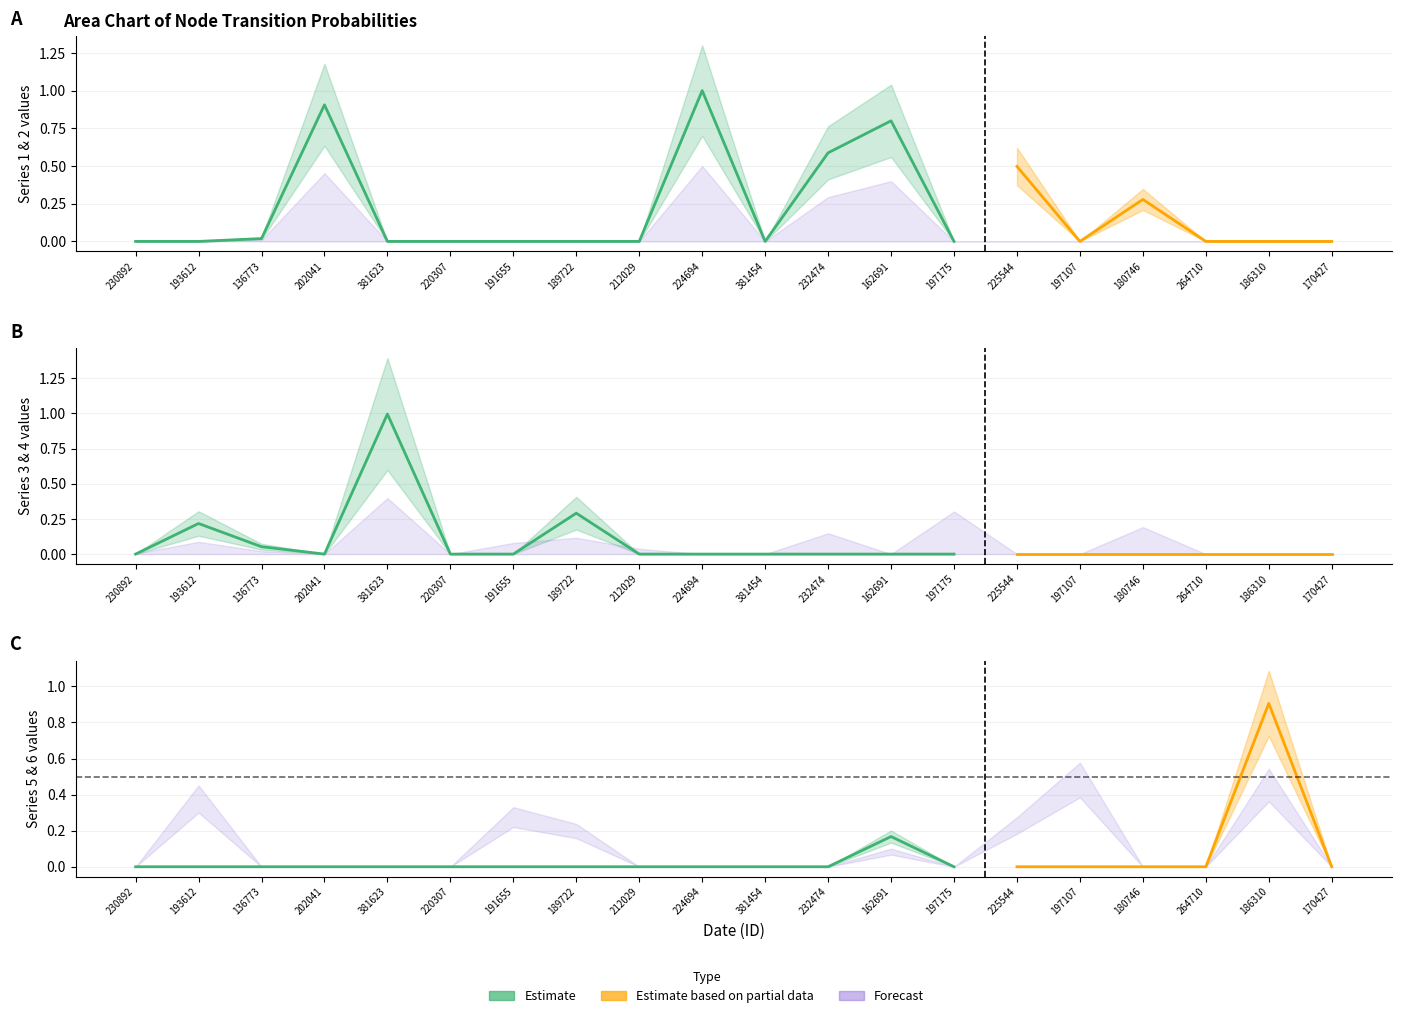

How many lines are shown in the chart?

6